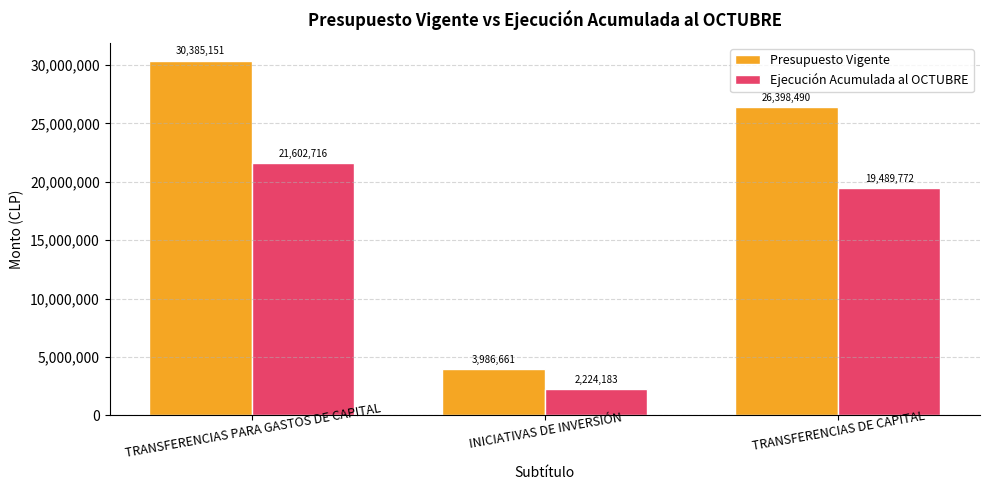

Between TRANSFERENCIAS PARA GASTOS DE CAPITAL and INICIATIVAS DE INVERSIÓN, which series saw the biggest shift?

Presupuesto Vigente